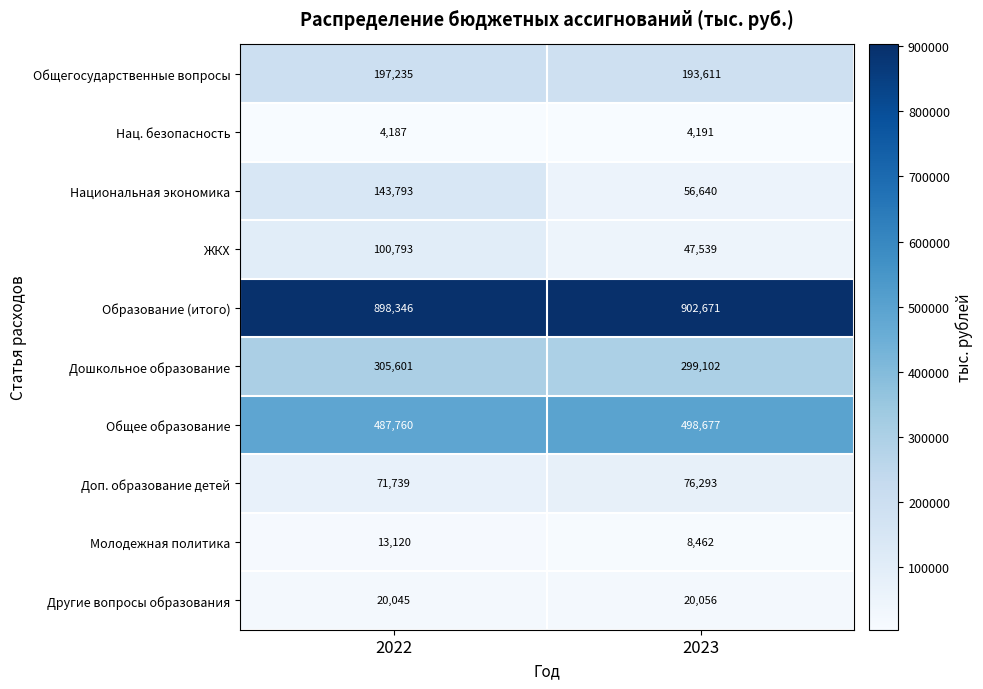

At 2022, list the series in order from largest to smallest.

Образование (итого), Общее образование, Дошкольное образование, Общегосударственные вопросы, Национальная экономика, ЖКХ, Доп. образование детей, Другие вопросы образования, Молодежная политика, Нац. безопасность